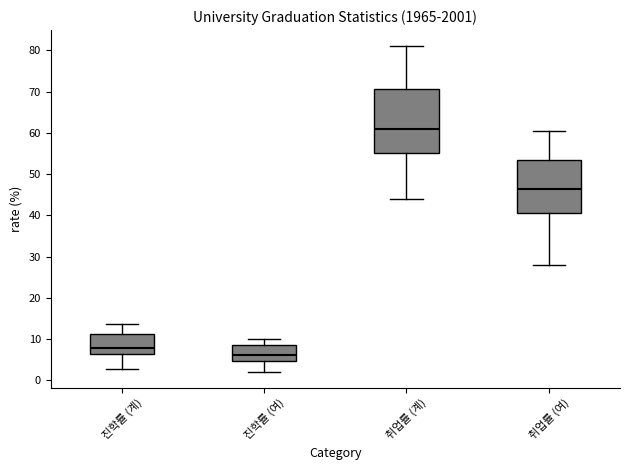

Reading left to right, transcribe this box plot: for each box, give where its median line is, the range the box spans, and where its two whiskers end, as read against the y-axis. The values are not printed on the chart, so give them approximately, as read against the axis.

진학률 (계): median 8, box 6 to 11, whiskers 3 to 14
진학률 (여): median 6, box 5 to 8, whiskers 2 to 10
취업률 (계): median 61, box 55 to 71, whiskers 44 to 81
취업률 (여): median 47, box 41 to 53, whiskers 28 to 61